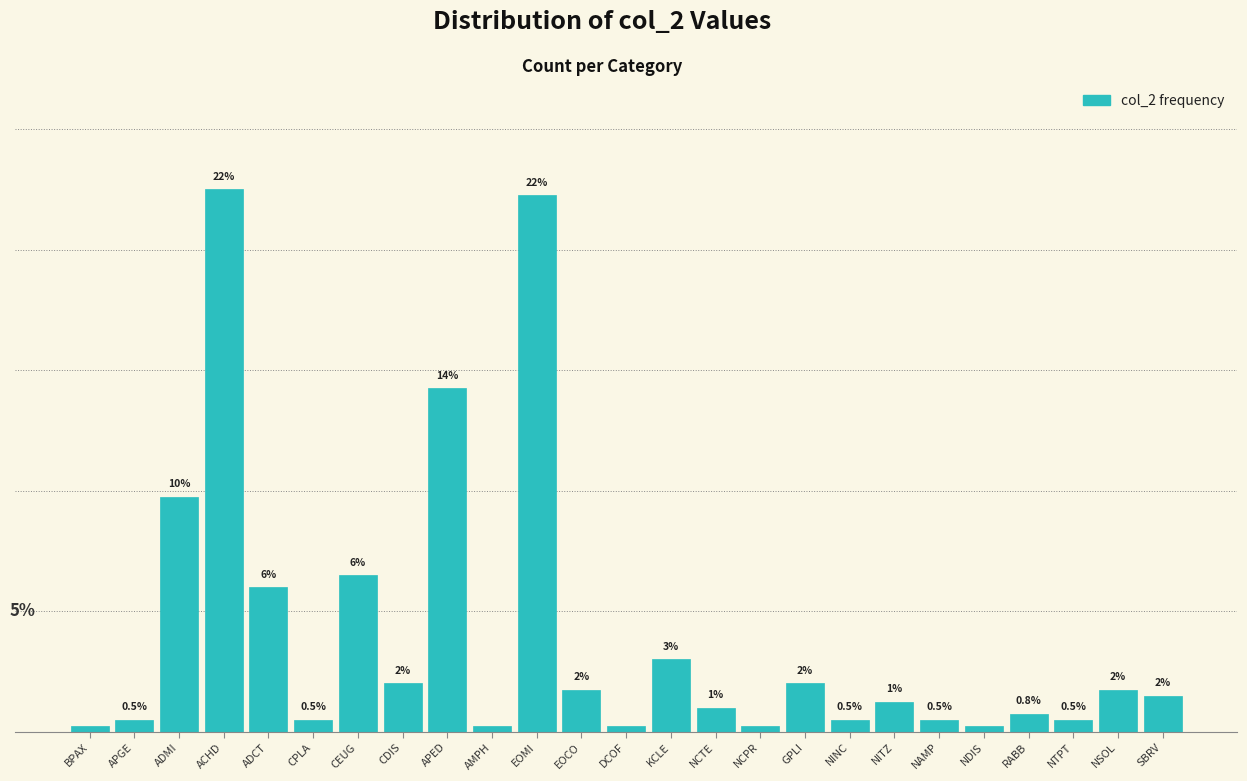

Which category has the highest value across all series?

ACHD